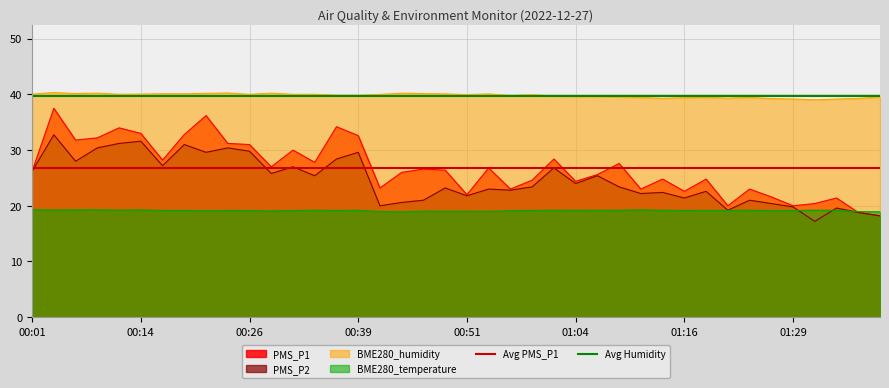

What is the lowest value of the PMS_P2 series?

17.2